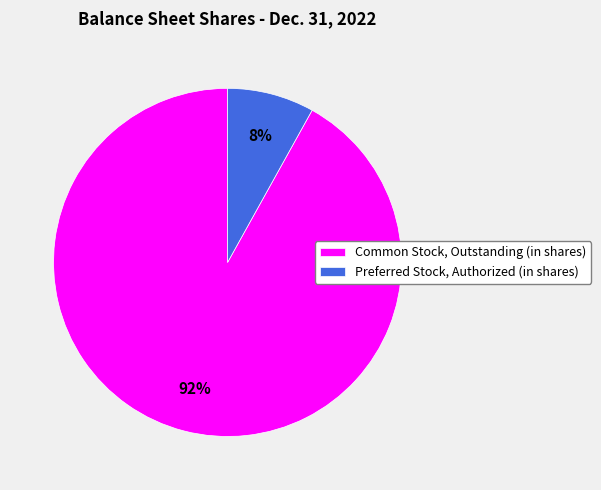

Is there any slice that represents more than half of the pie?

Yes